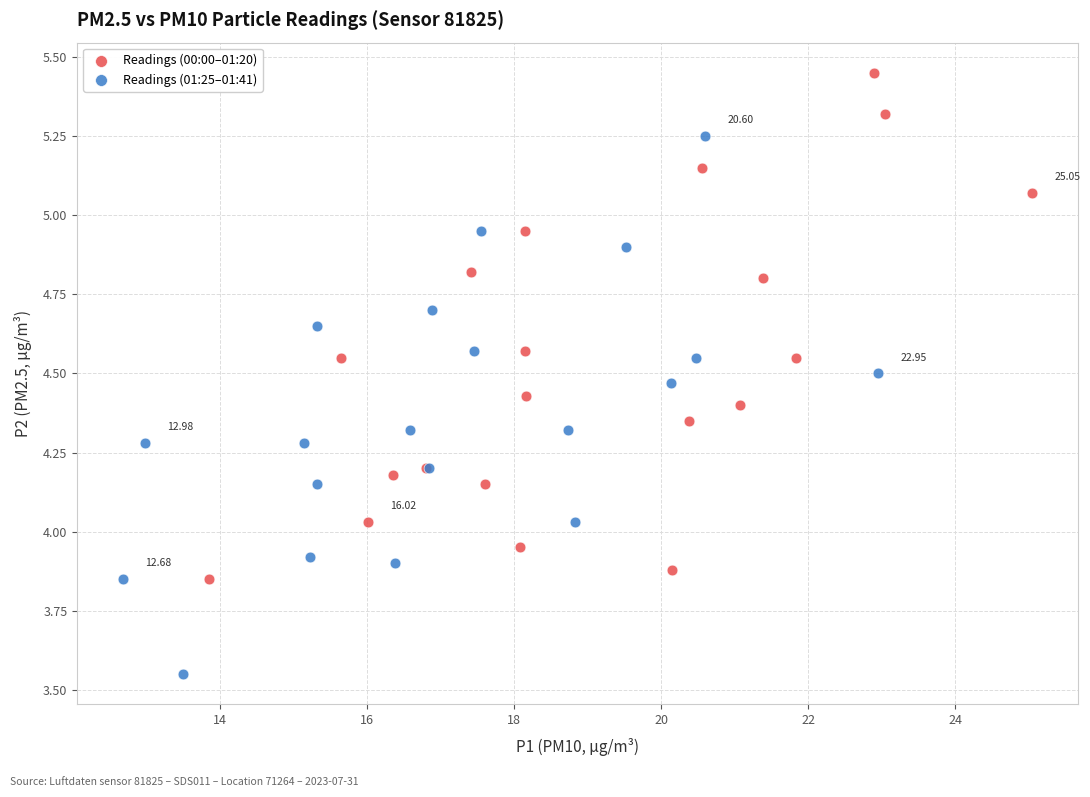

Which series has the largest Y range (max minus min)?

Readings (01:25–01:41)